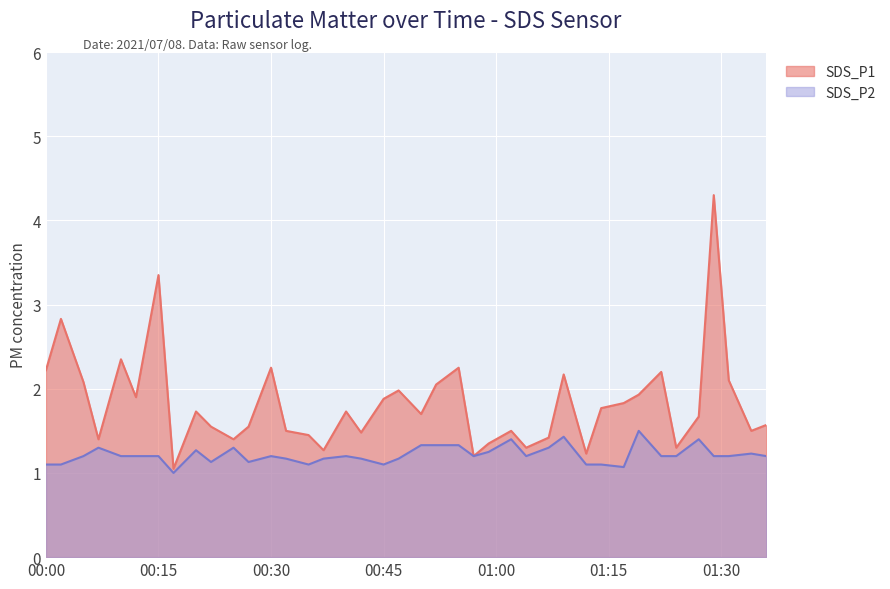

What is the sum of the SDS_P1 values at 2021/07/08 00:12 and 2021/07/08 01:02?

3.4